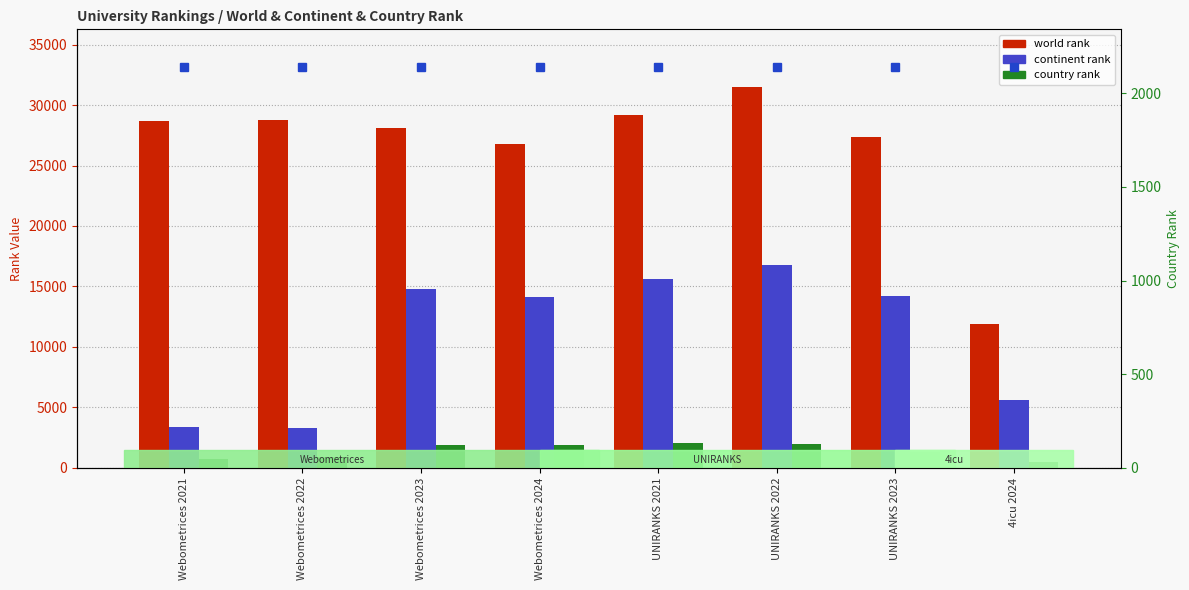

Where is continent rank nearest to the value 10032?

Webometrices 2024